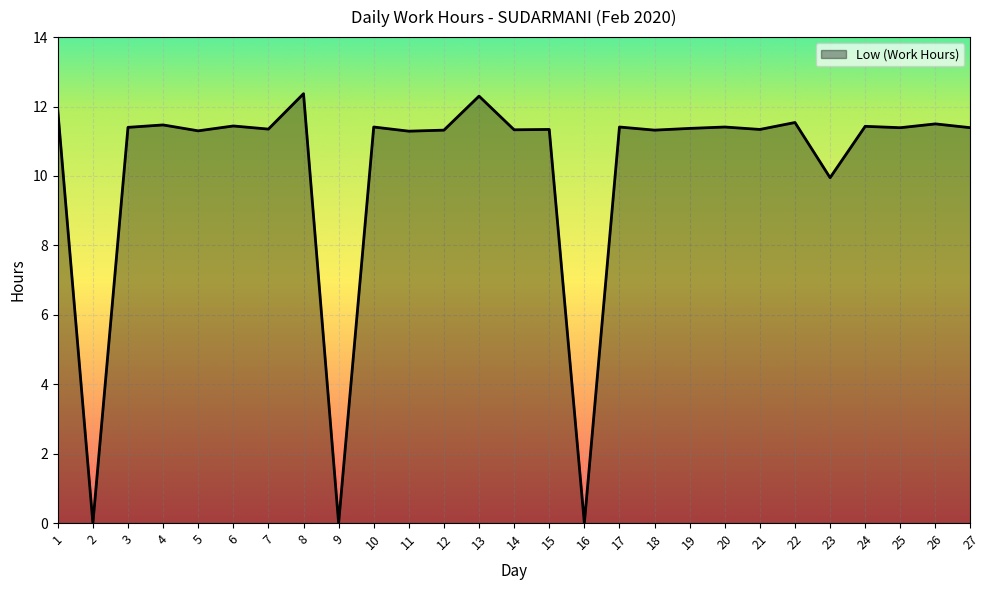

Is it true that the value at 23 is 9.9?

True